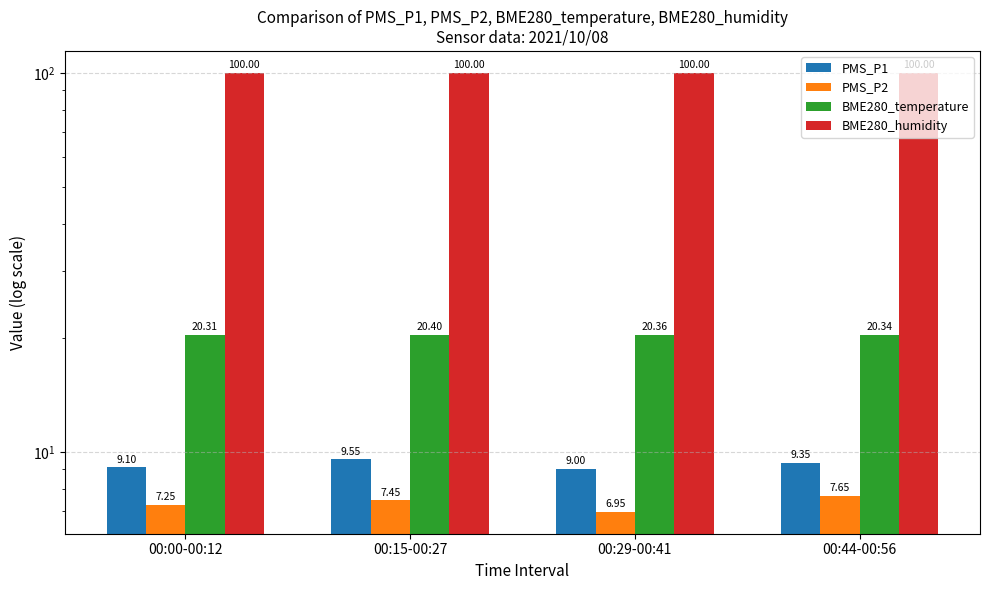

What position from the right is 00:00-00:12?

4